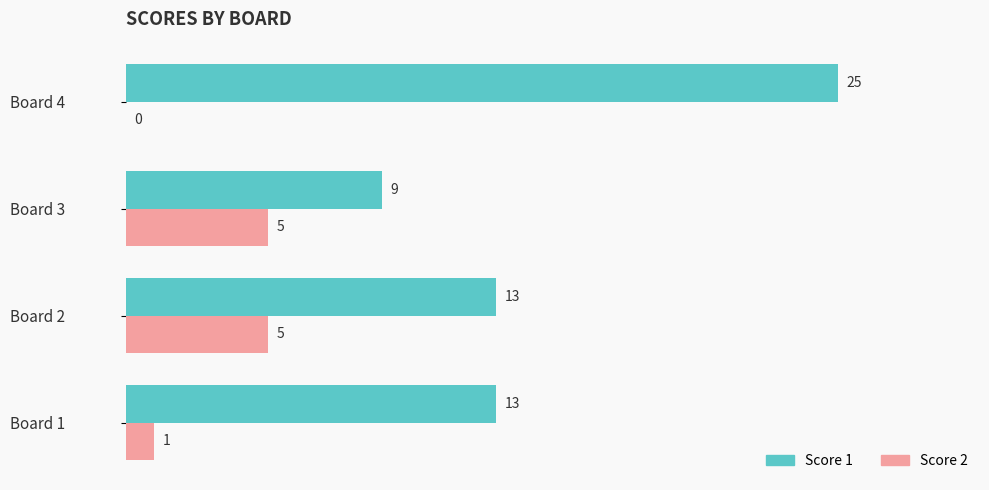

What is the maximum value for Score 2?

5